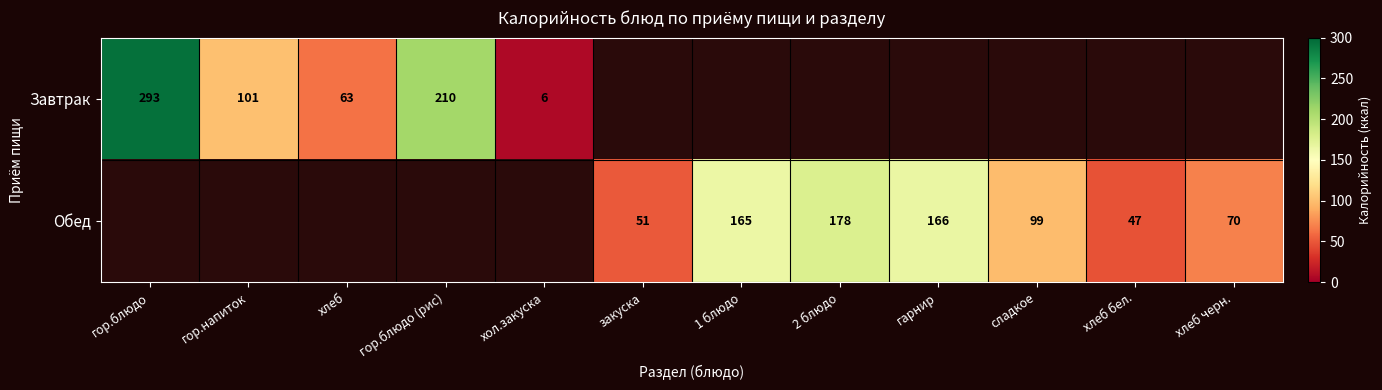

The Обед series shows 32 at хлеб черн.. True or false?

False